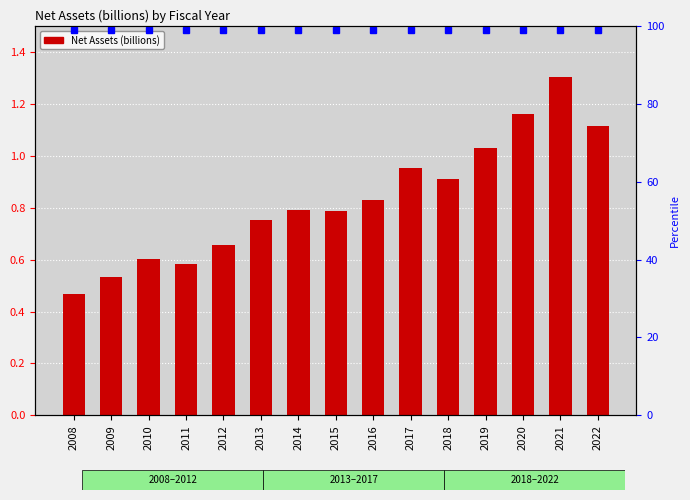

Is it true that the value at 2017 is 1.0?

True